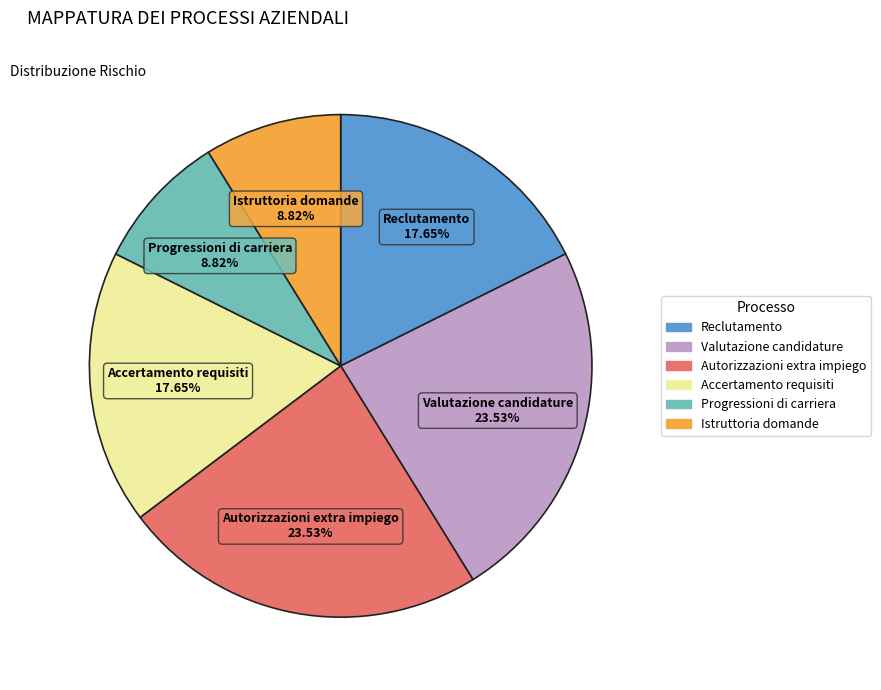

To the nearest percent, what is the combined percentage of Autorizzazioni extra impiego and Reclutamento?

41%